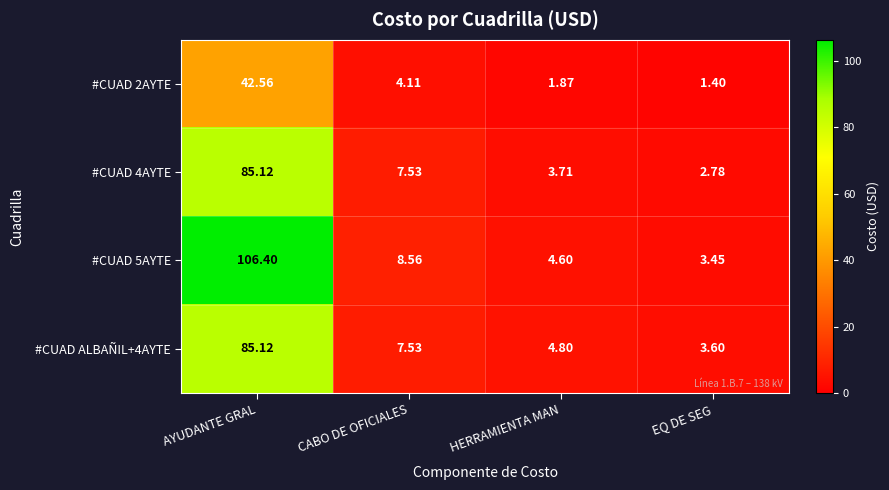

Where does the #CUAD 4AYTE series first go above 7?

AYUDANTE GRAL